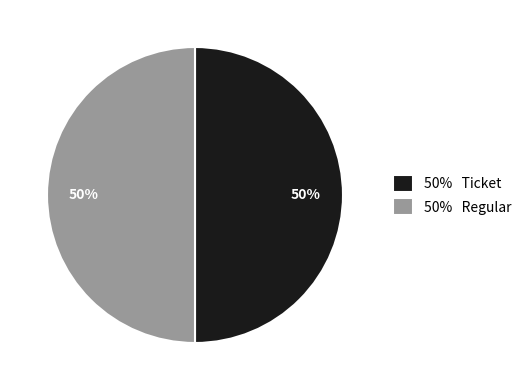

How many slices are in this pie chart?

2